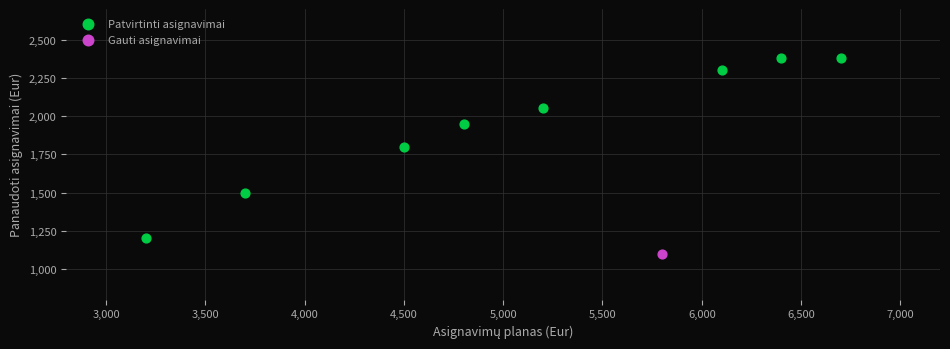

What are all the series names shown in the legend?

Patvirtinti asignavimai, Gauti asignavimai